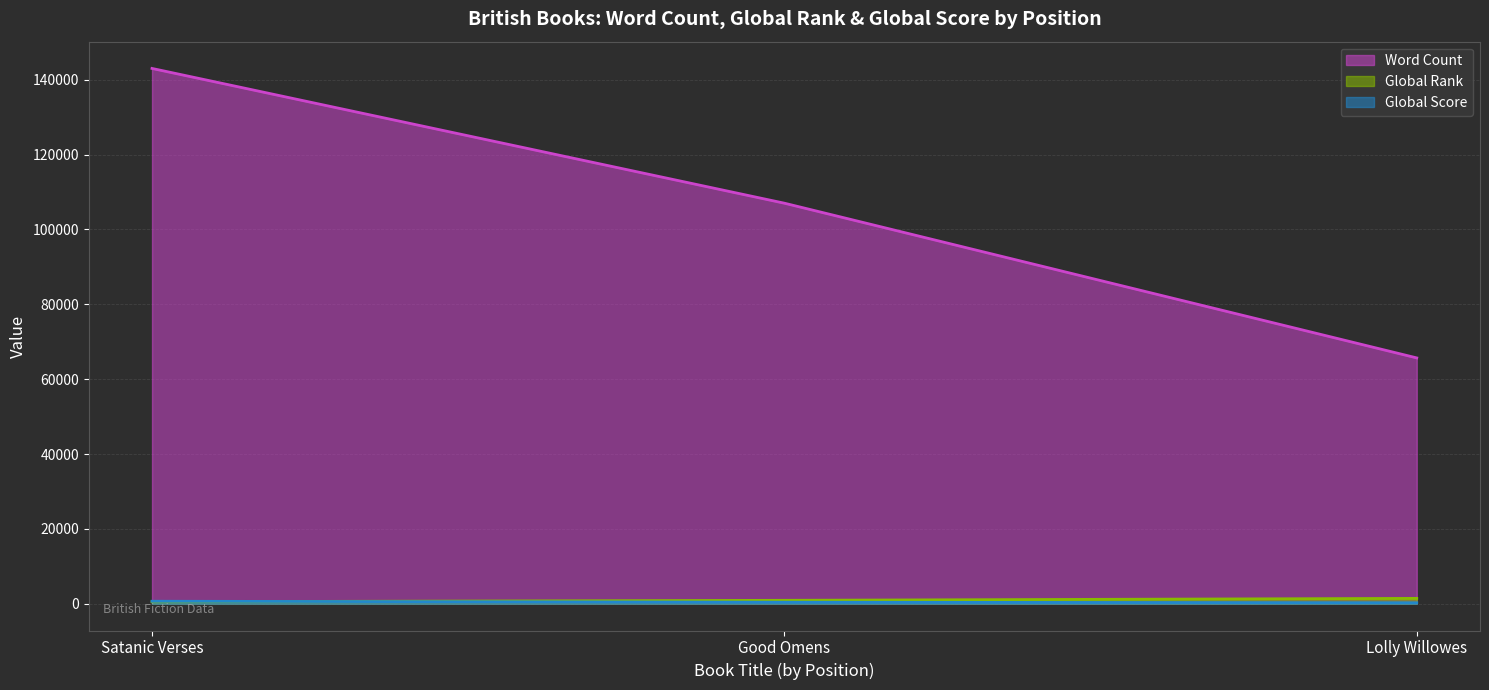

How many lines are shown in the chart?

3